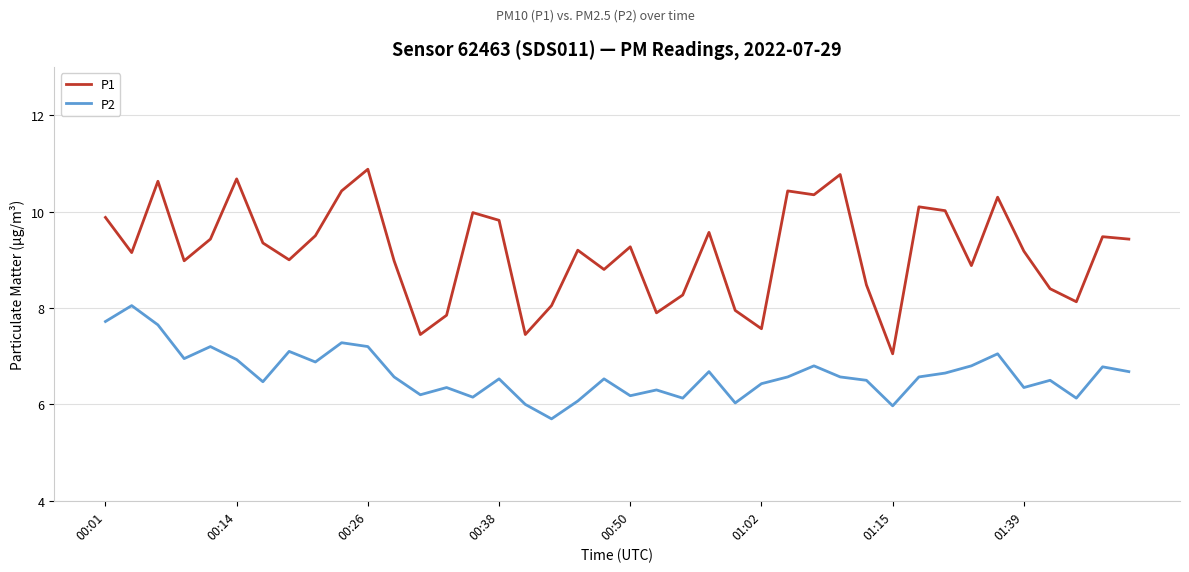

True or false: P2 and P1 intersect in this chart.

False